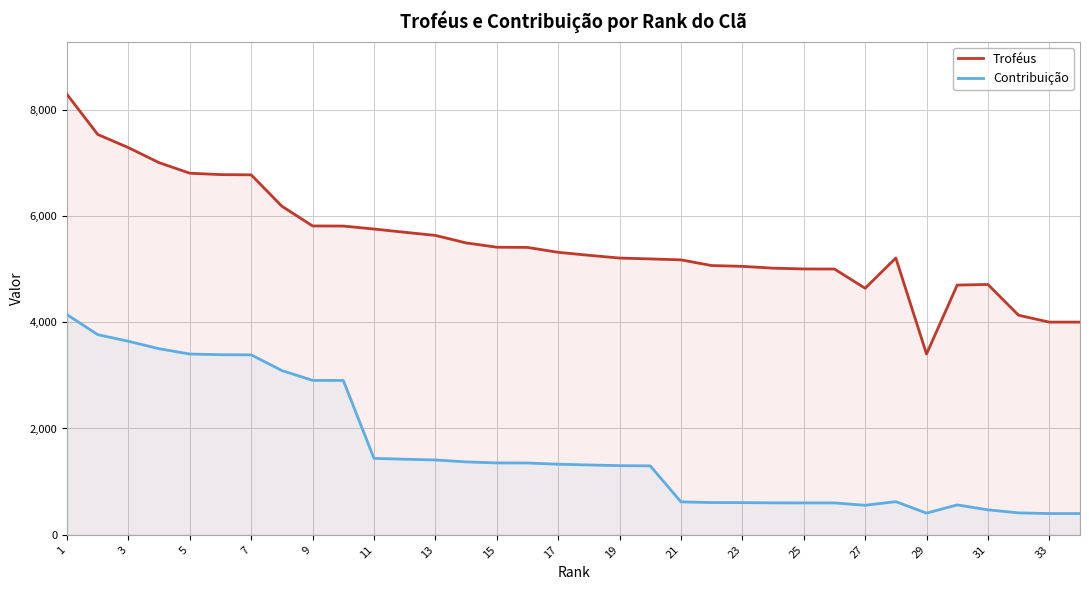

True or false: Contribuição and Troféus cross at least once.

False